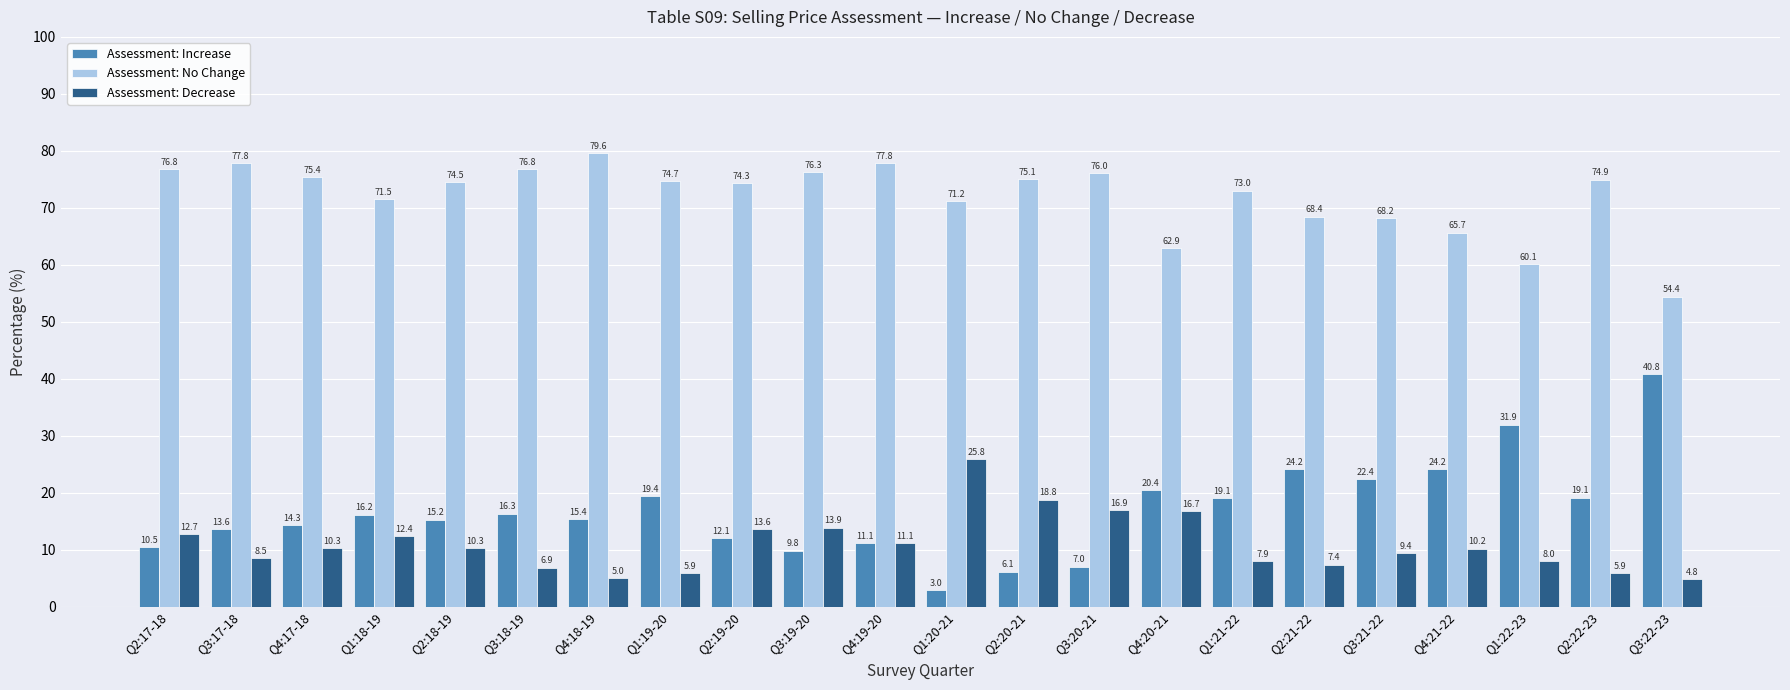

True or false: Assessment: No Change has a value of 76.3 at Q3:19-20.

True